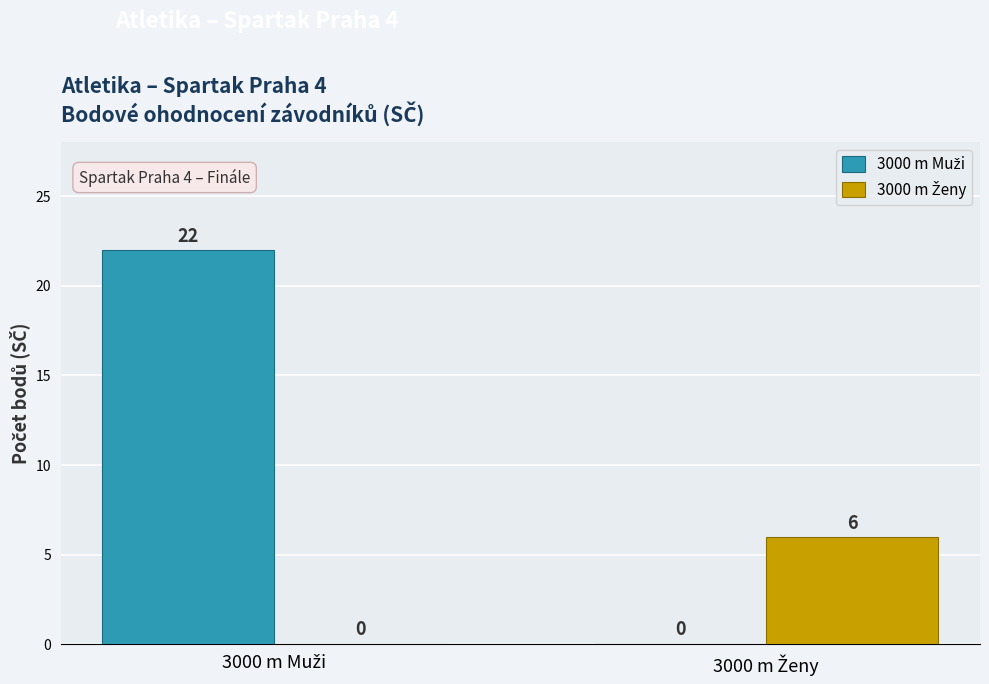

What is the difference between the 3000 m Muži values at 3000 m Muži and 3000 m Ženy?

22